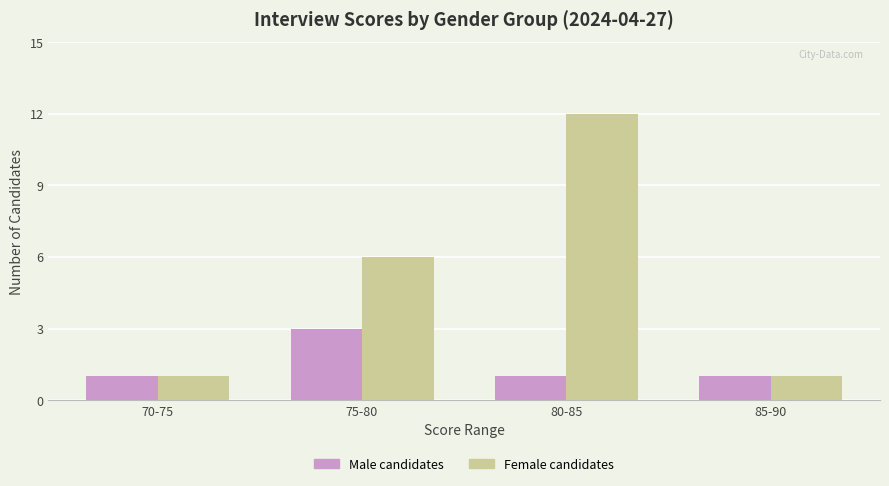

How many groups of bars are there?

4